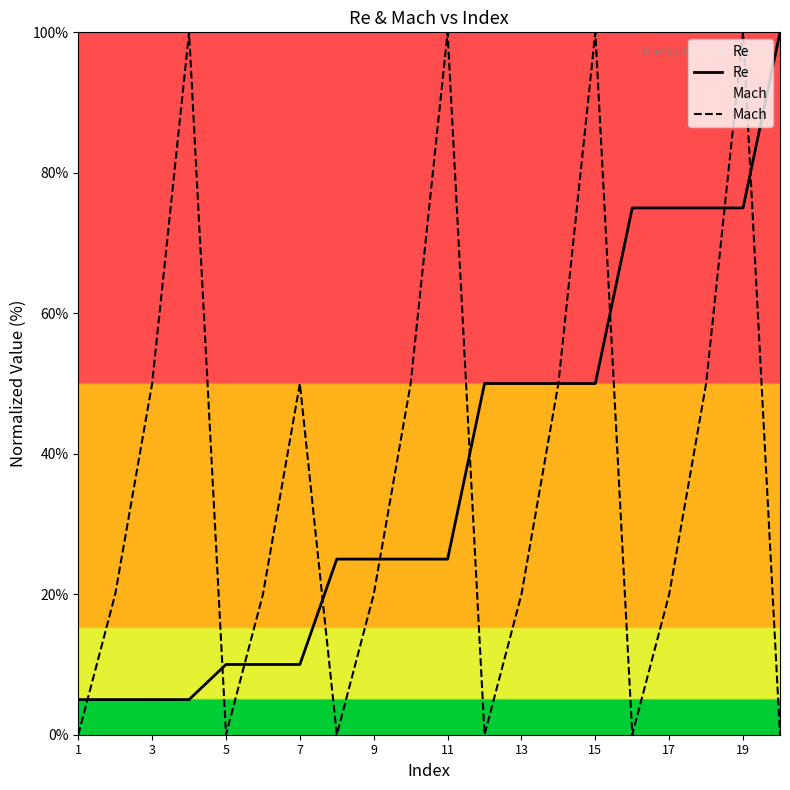

Which series ends up on top after the final intersection of Mach and Re?

Re